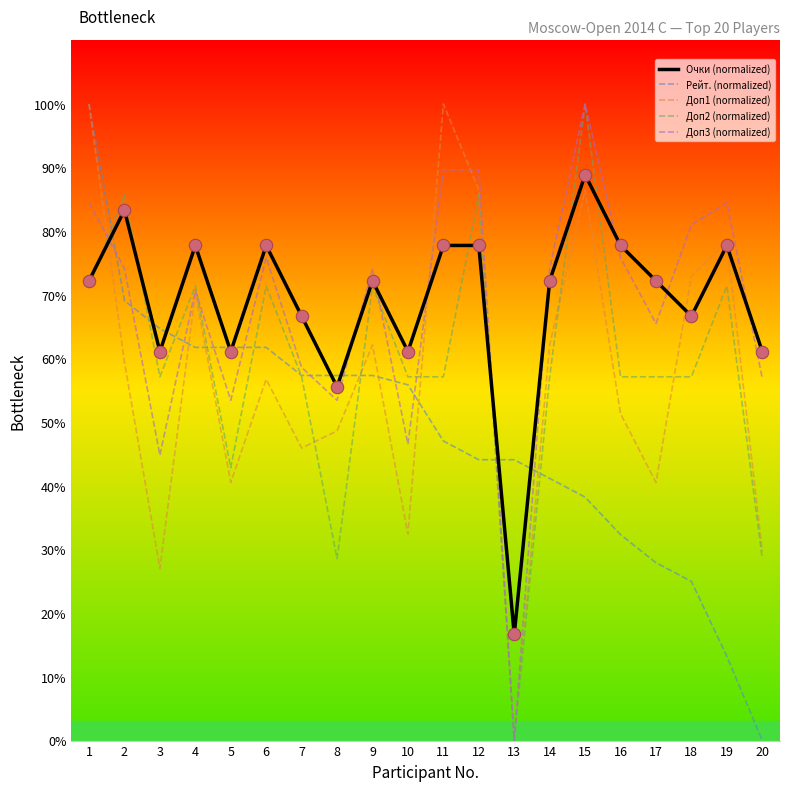

At how many categories does at least one series exceed 9?

20